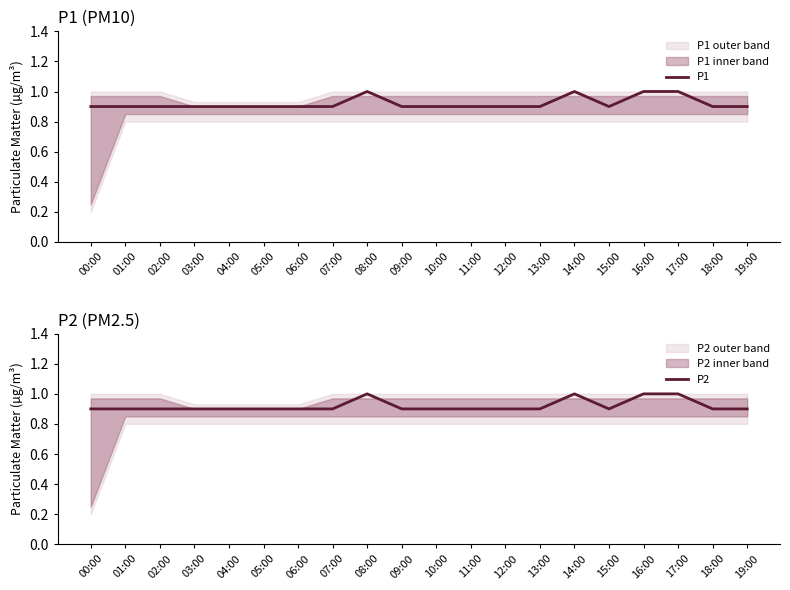

What is the label of the 1st point from the left?

00:00